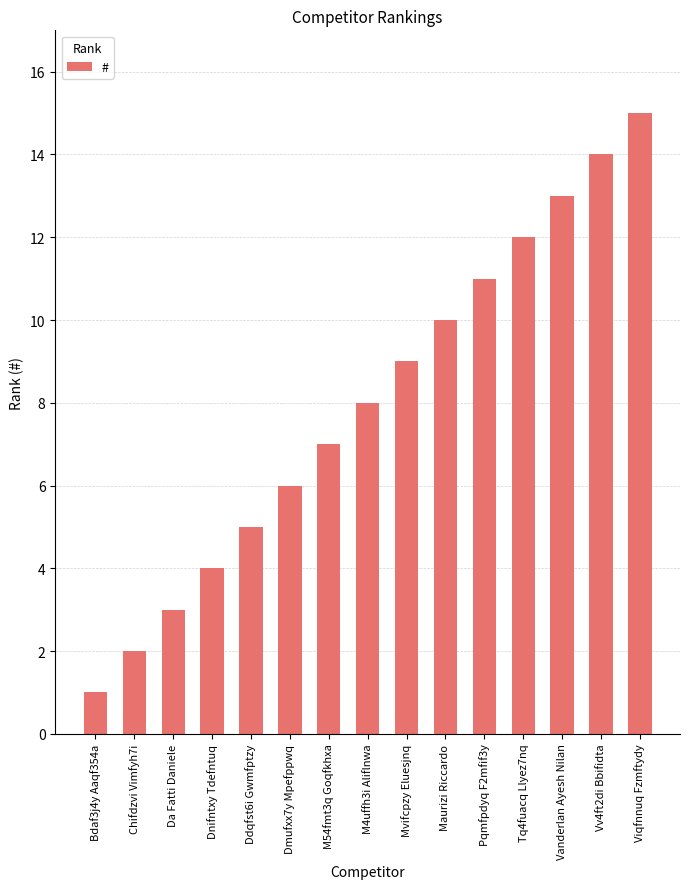

What is the difference between the second highest and second lowest values?

12